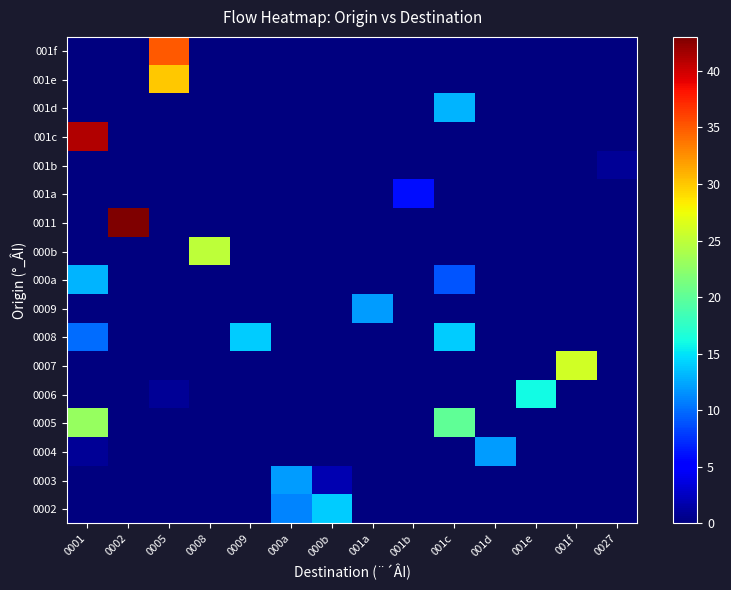

What is the total value across all series at 001c?

56